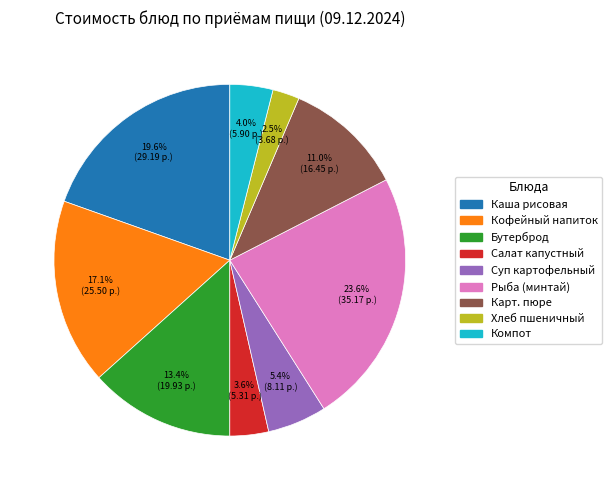

Is there a majority slice in this chart?

No